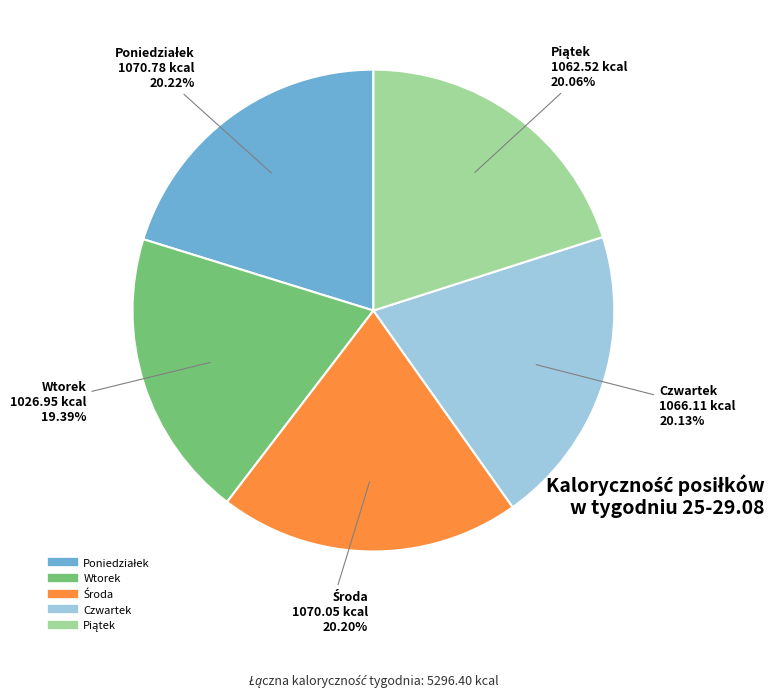

What portion of the pie excludes Wtorek?

80.6%